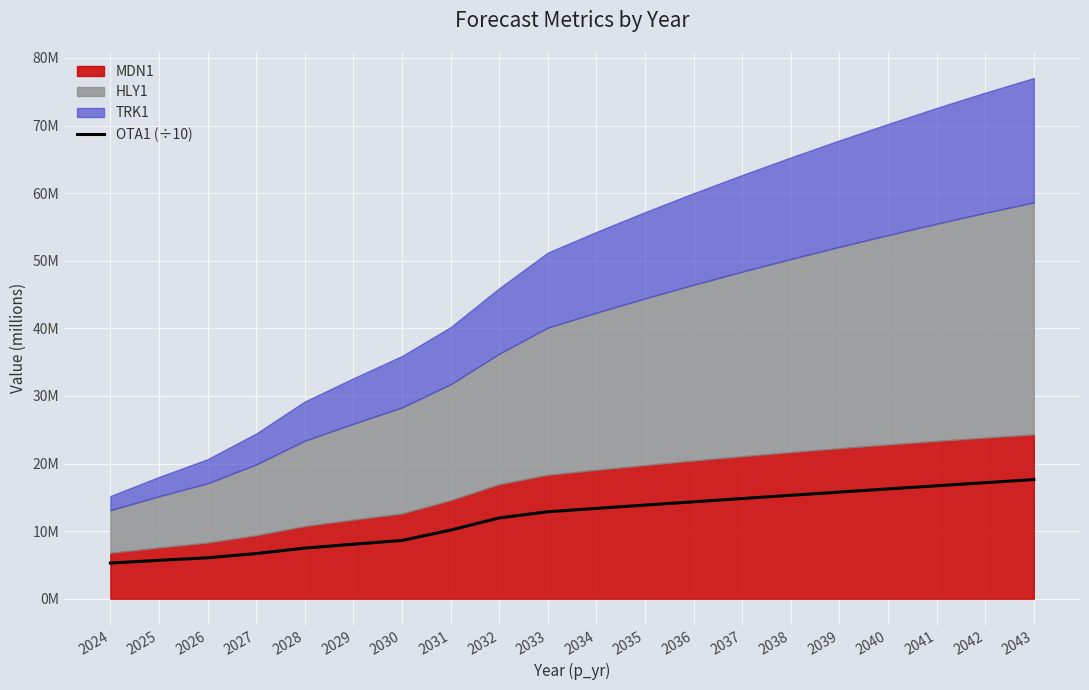

At which category does the chart reach its peak across all series?

2043